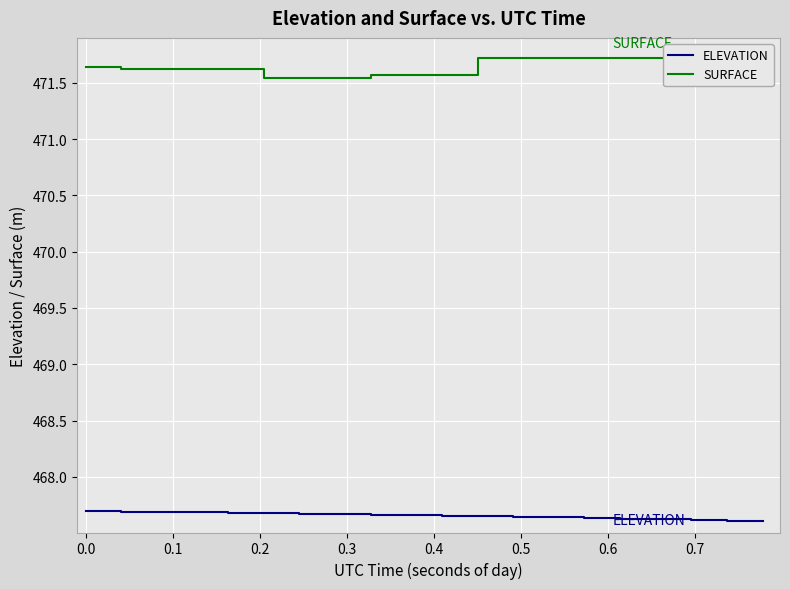

What is the value of the ELEVATION point at the 13th from the left?

467.6